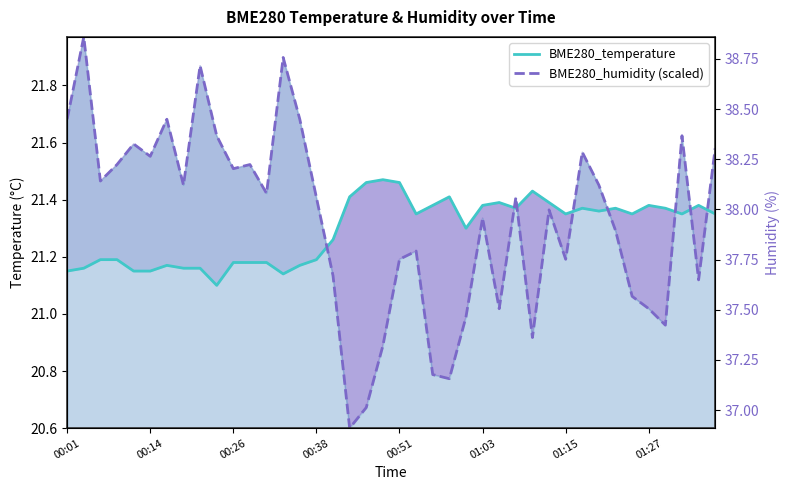

What is the sum of the BME280_humidity (scaled) values at 37 and 10?

43.1